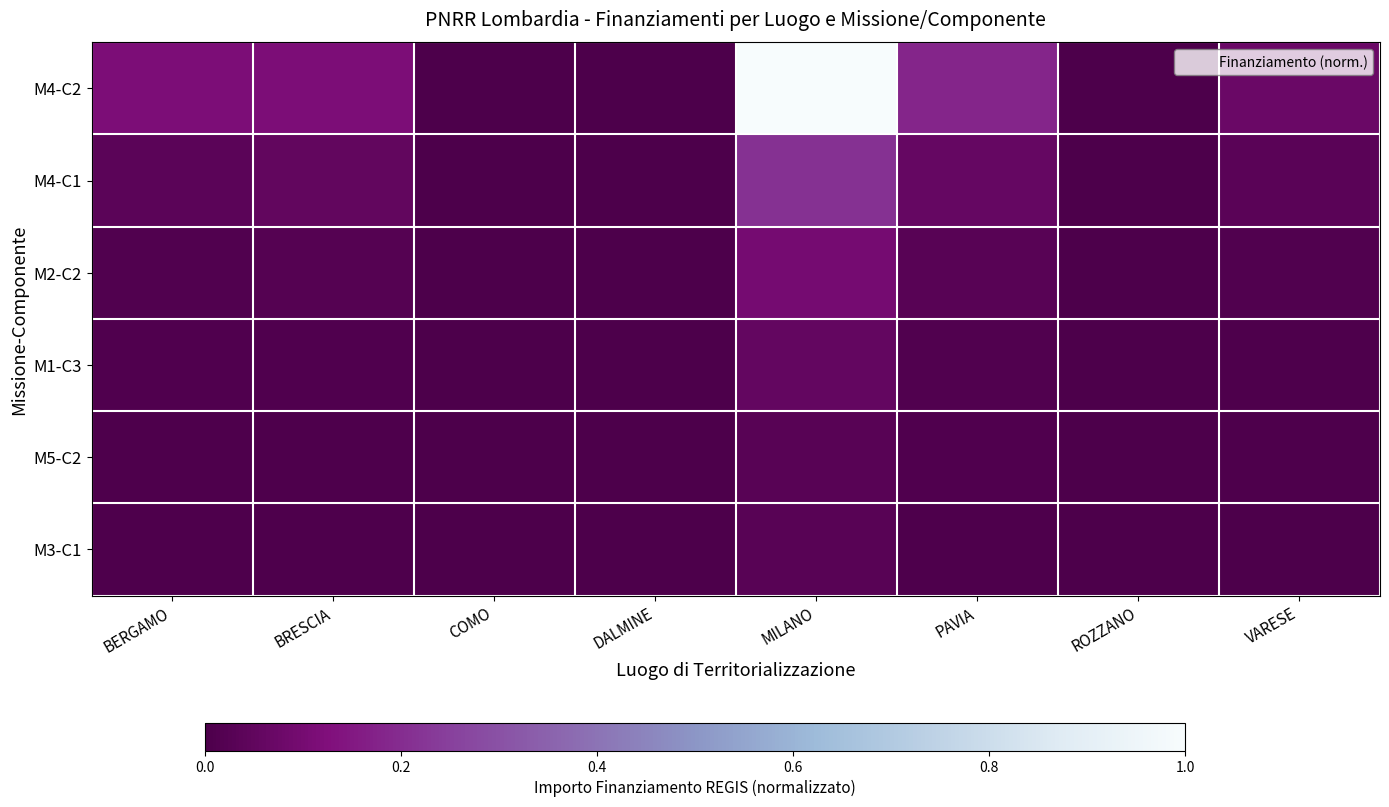

Between BERGAMO and MILANO, which series saw the biggest shift?

M4-C2